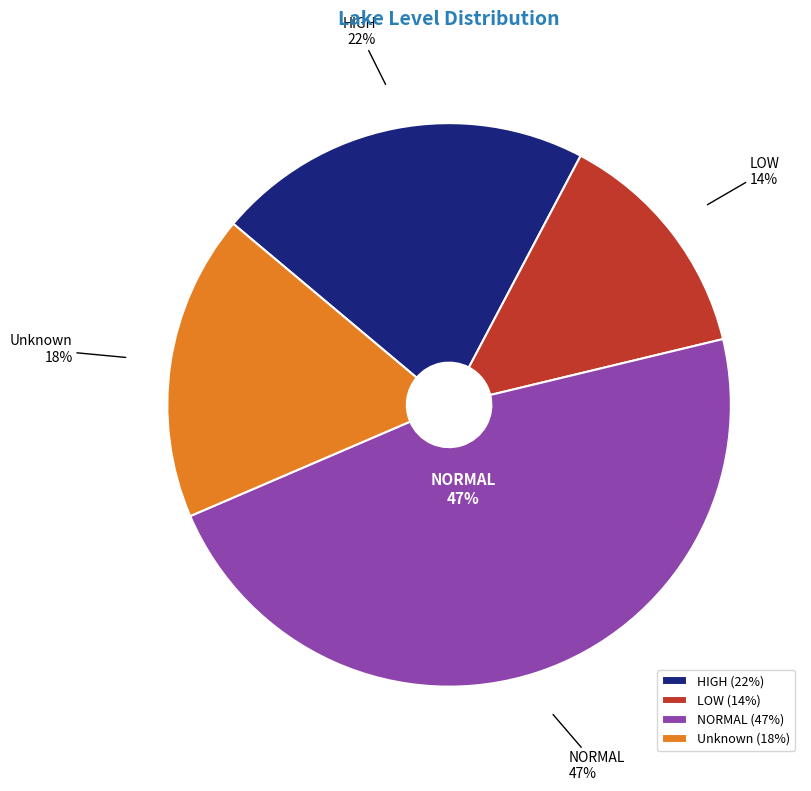

How many slices are in this pie chart?

4